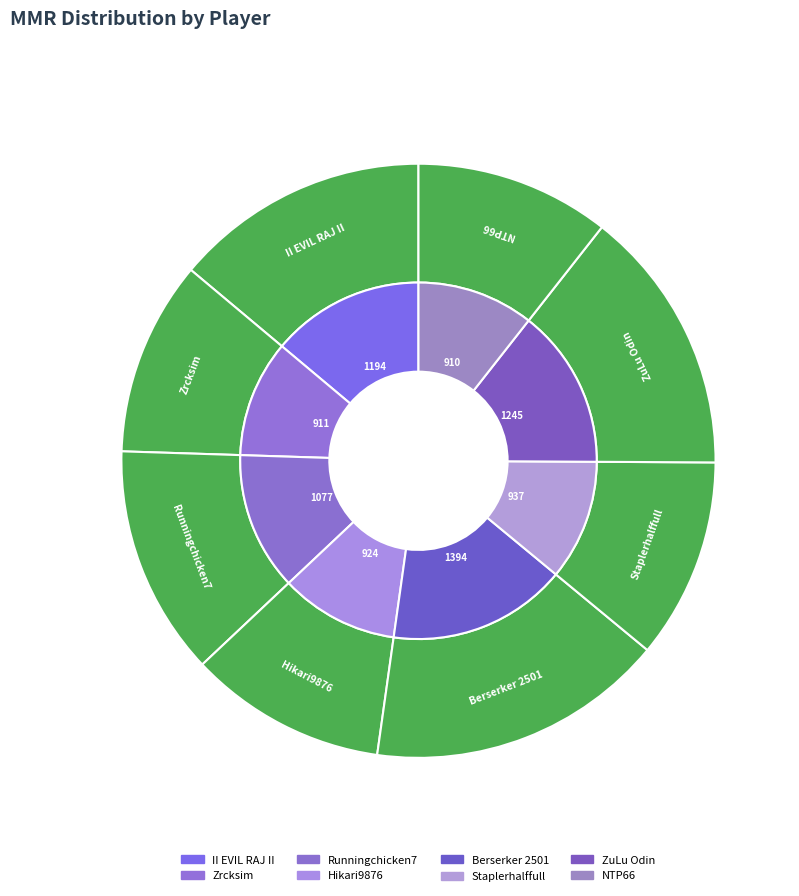

What percentage is the ZuLu Odin slice, to the nearest percent?

14%